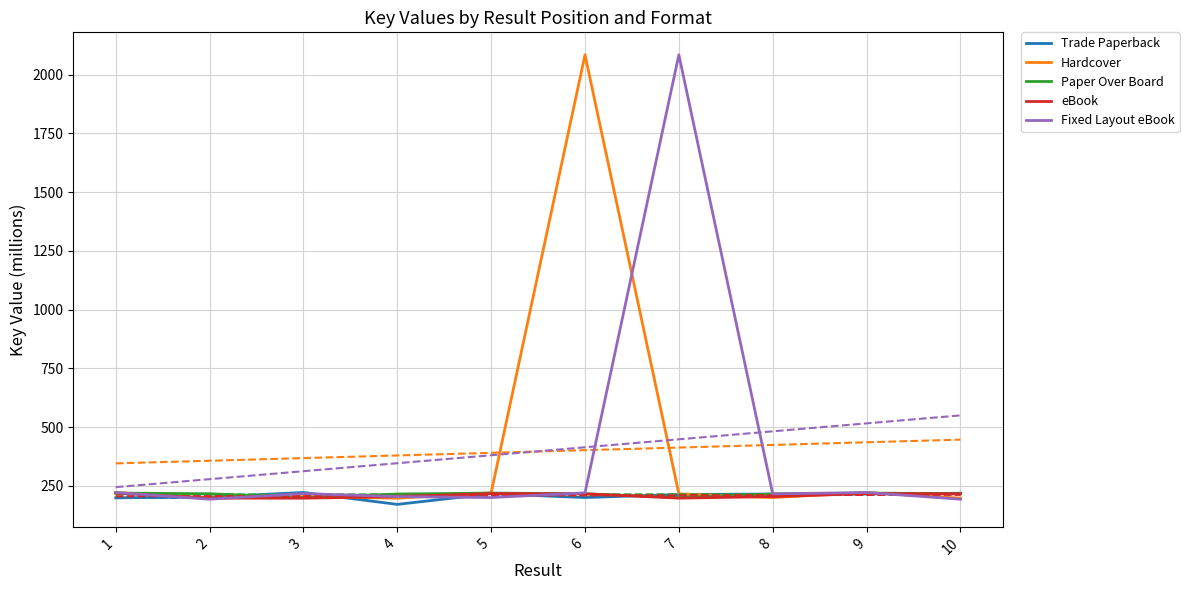

Where is Hardcover nearest to the value 1141?

1